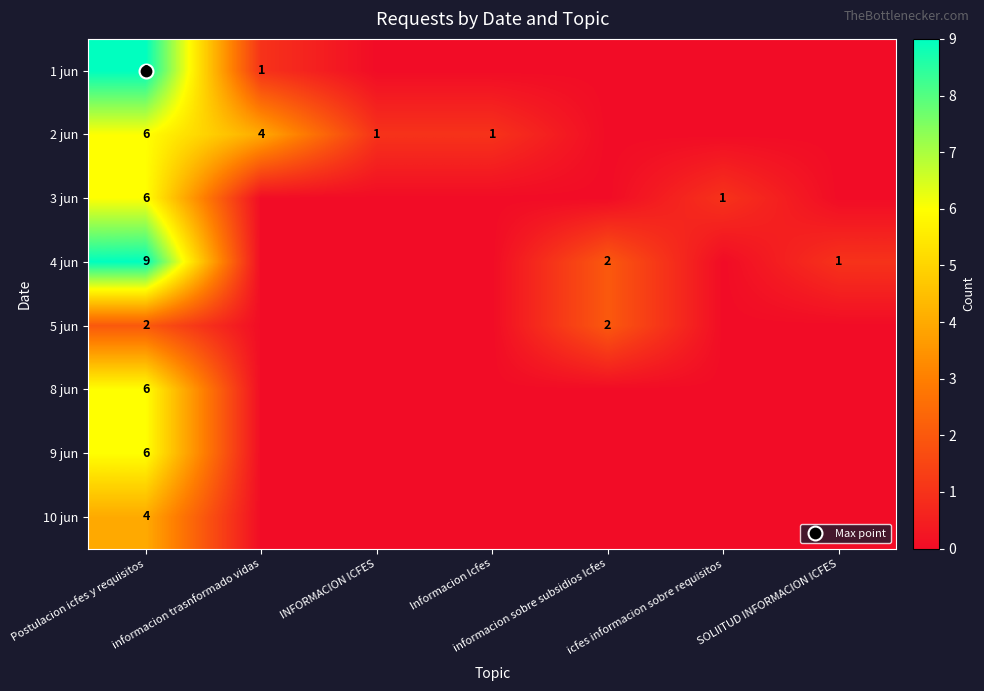

Rank the categories by 1 jun value from highest to lowest.

Postulacion icfes y requisitos, informacion trasnformado vidas, INFORMACION ICFES, Informacion Icfes, informacion sobre subsidios Icfes, icfes informacion sobre requisitos, SOLIITUD INFORMACION ICFES